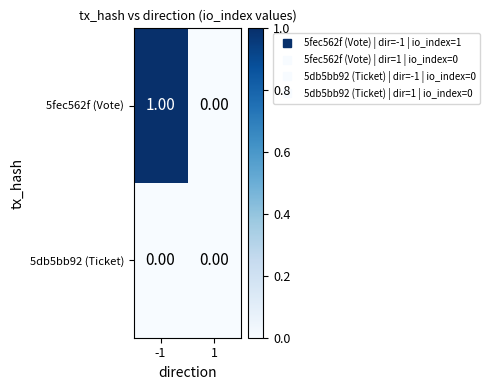

What is the spread (max minus min) of values at -1?

1